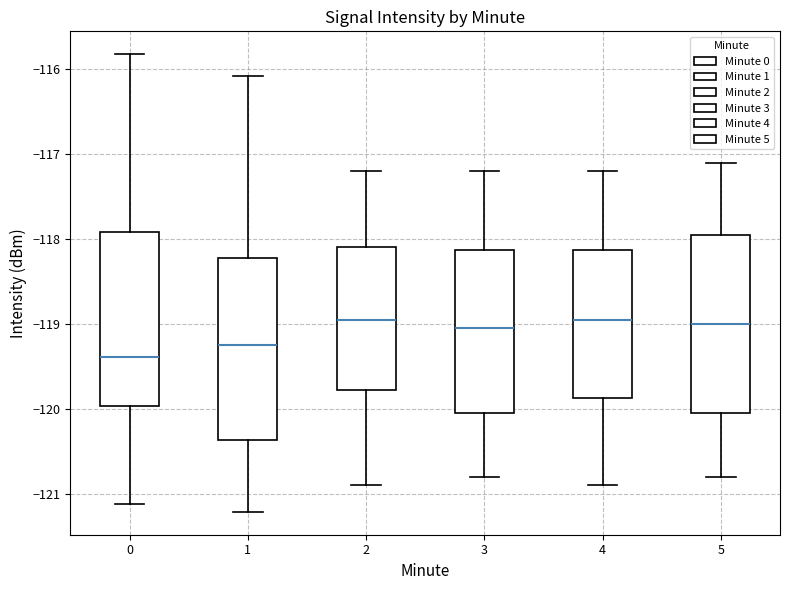

Reading left to right, transcribe this box plot: for each box, give where its median line is, the range the box spans, and where its two whiskers end, as read against the y-axis. The values are not printed on the chart, so give them approximately, as read against the axis.

0: median -119.4, box -120.0 to -117.9, whiskers -121.1 to -115.8
1: median -119.2, box -120.4 to -118.2, whiskers -121.2 to -116.1
2: median -118.9, box -119.8 to -118.1, whiskers -120.9 to -117.2
3: median -119.0, box -120.0 to -118.1, whiskers -120.8 to -117.2
4: median -118.9, box -119.9 to -118.1, whiskers -120.9 to -117.2
5: median -119.0, box -120.0 to -117.9, whiskers -120.8 to -117.1